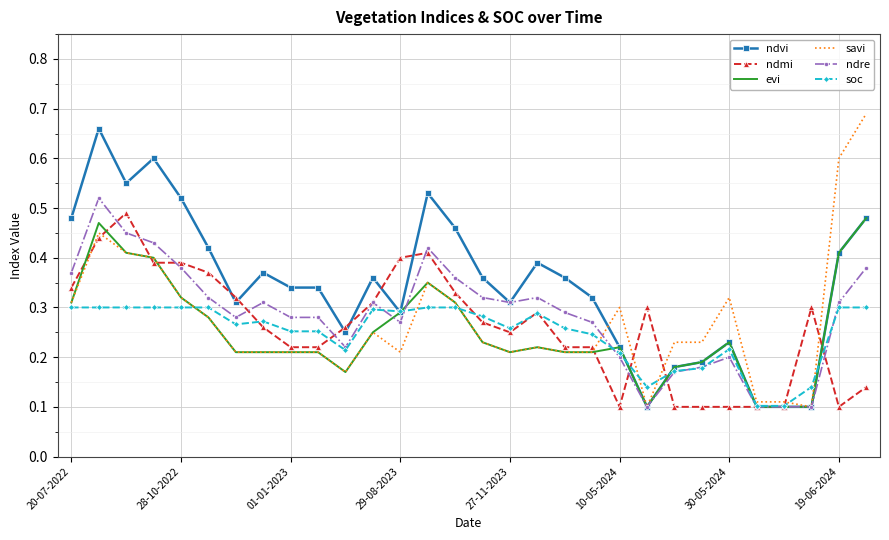

True or false: savi and ndmi intersect in this chart.

True